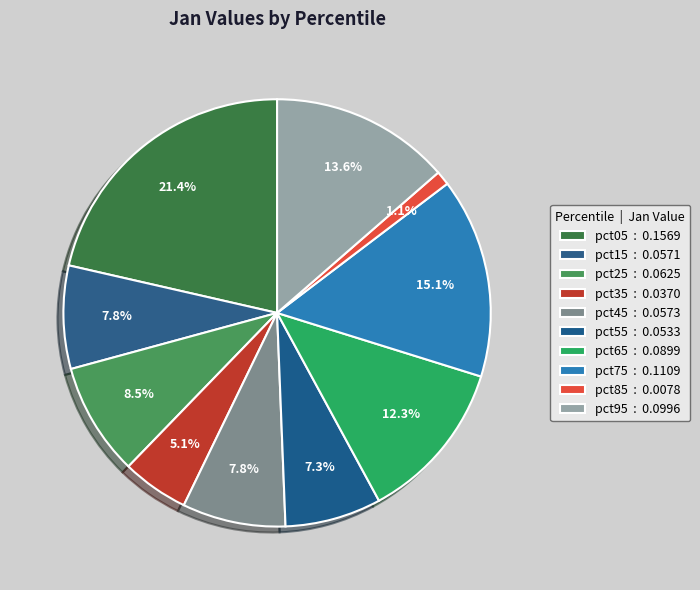

How many slices are in this pie chart?

10